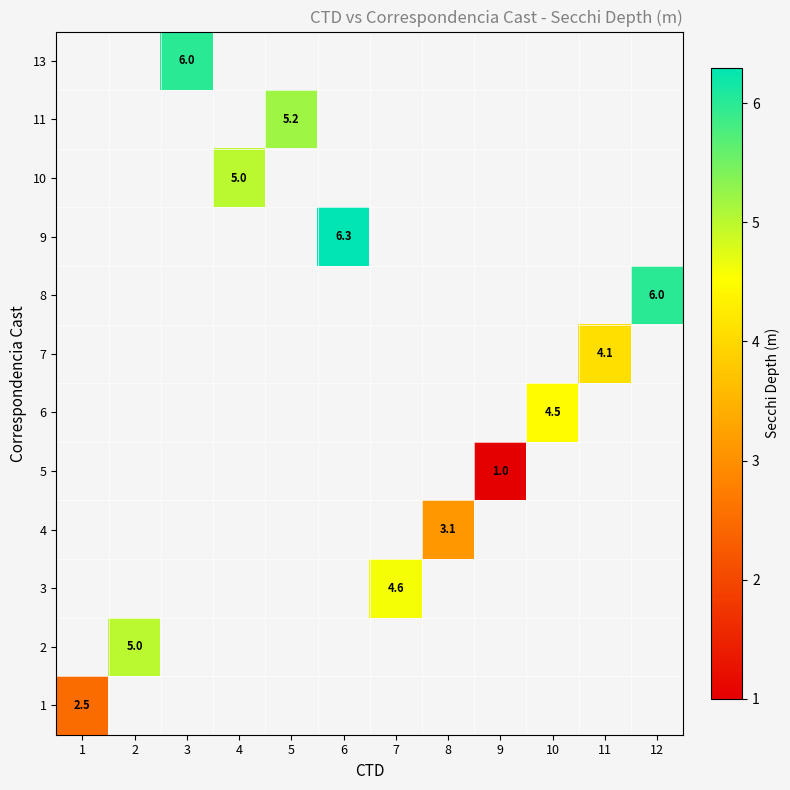

The 9 series shows 6.3 at 6. True or false?

True